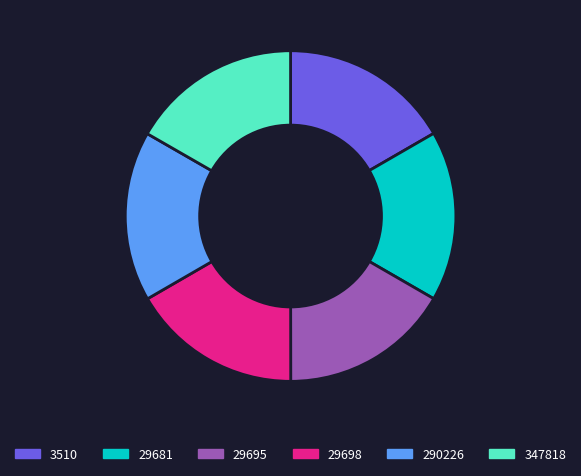

Does any single category account for the majority?

No